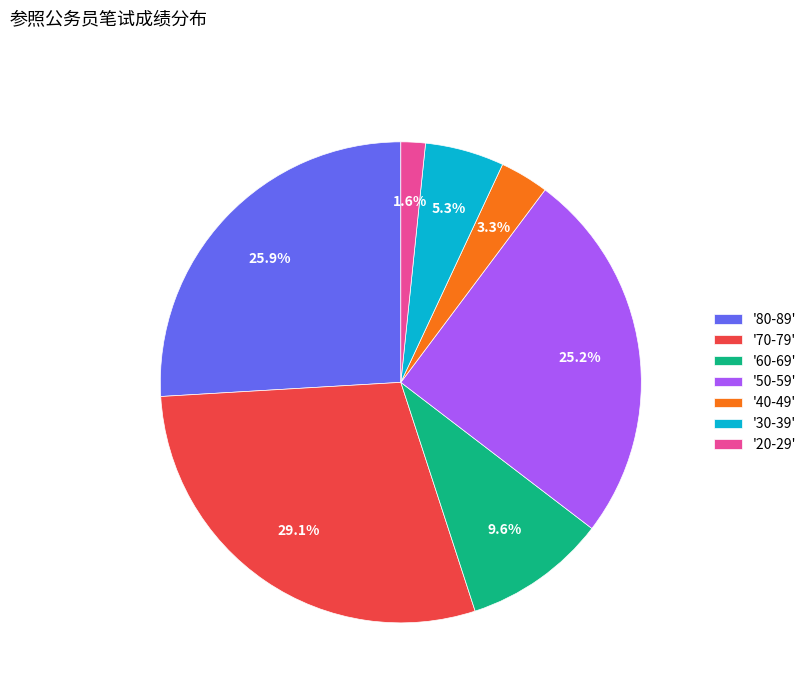

How many segments does this pie chart have?

7